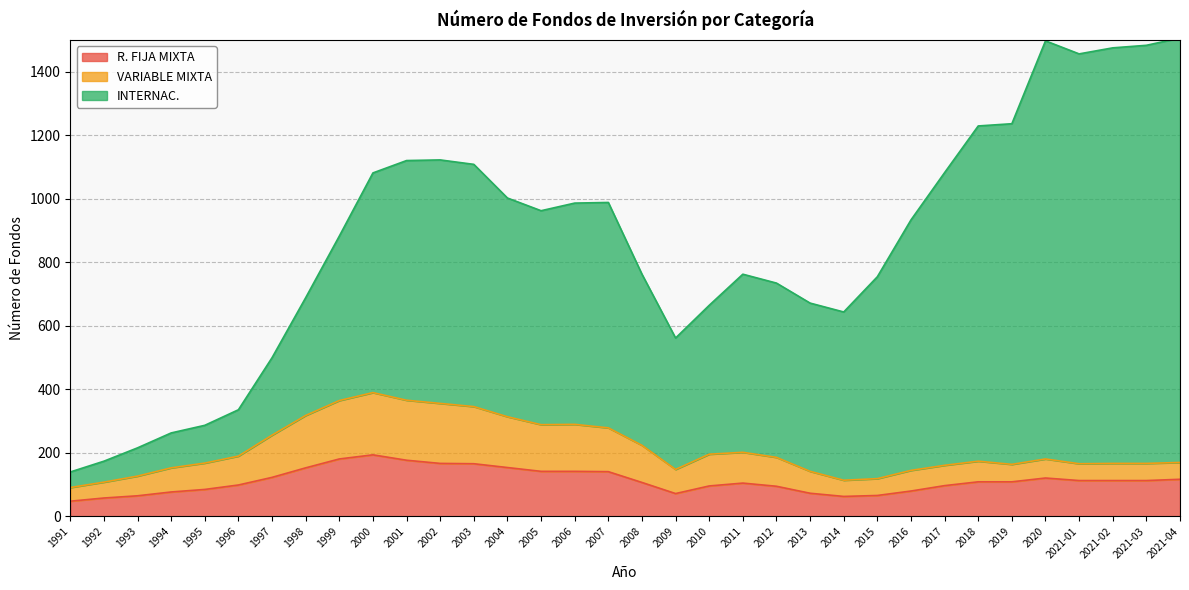

At which label does R. FIJA MIXTA first exceed 109?

1997